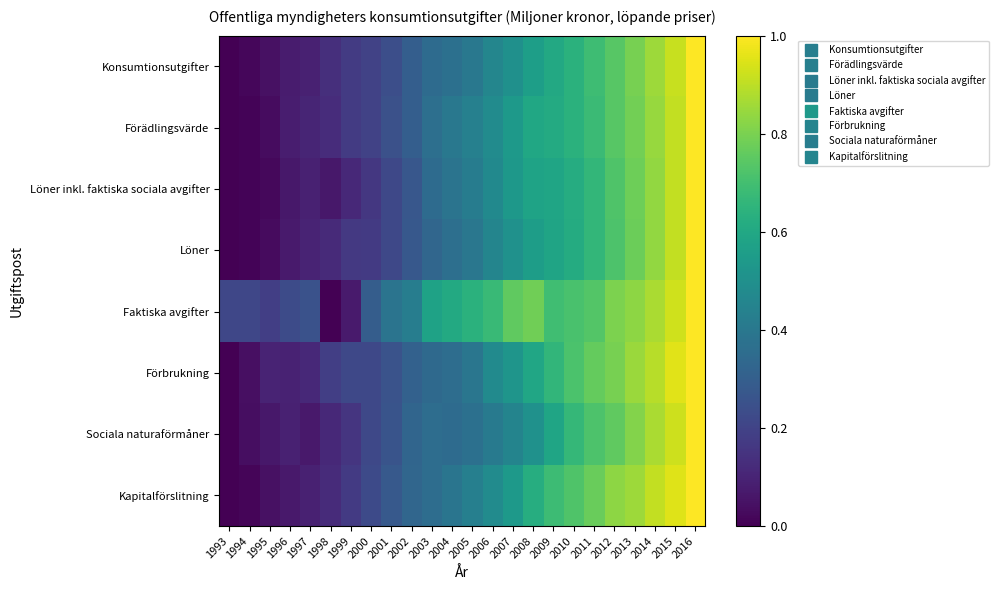

Rank the series at 2009 from lowest to highest value.

Löner, Sociala naturaförmåner, Löner inkl. faktiska sociala avgifter, Konsumtionsutgifter, Förädlingsvärde, Förbrukning, Kapitalförslitning, Faktiska avgifter